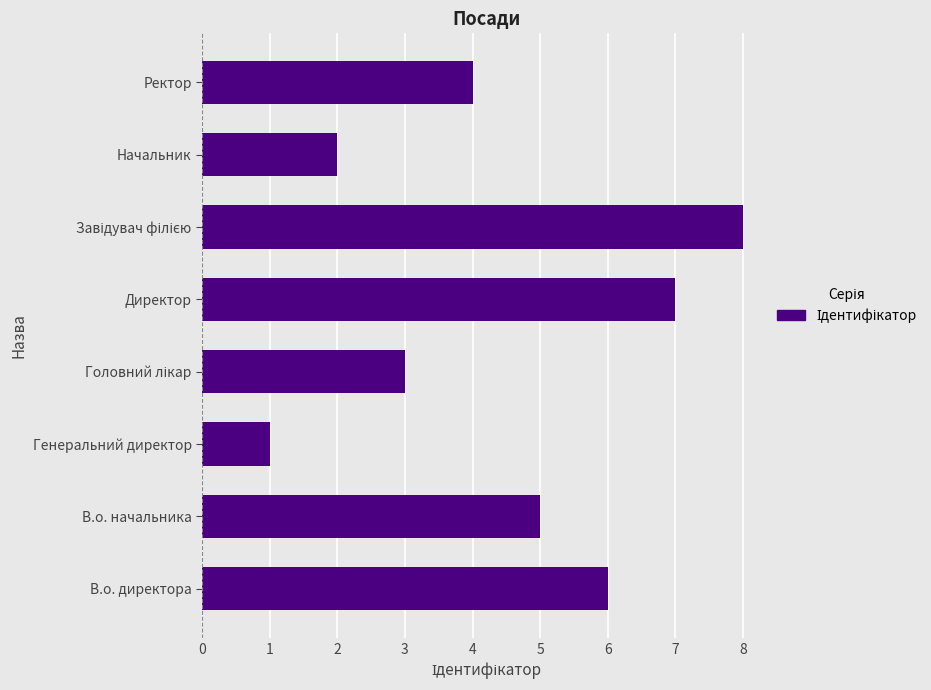

The chart shows a value of 4 at Ректор. True or false?

True